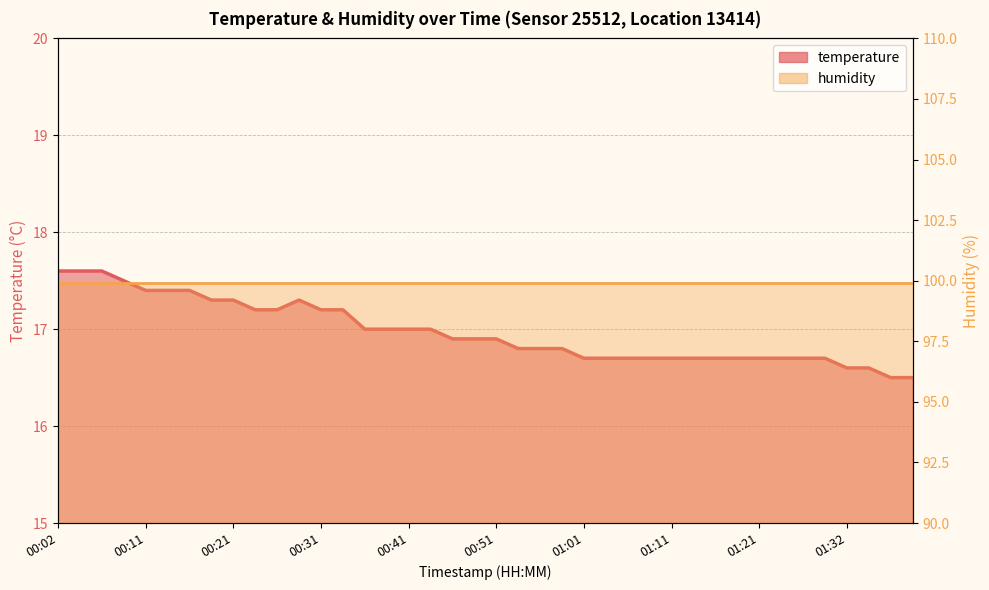

What is the difference between the second highest and minimum values?

1.1